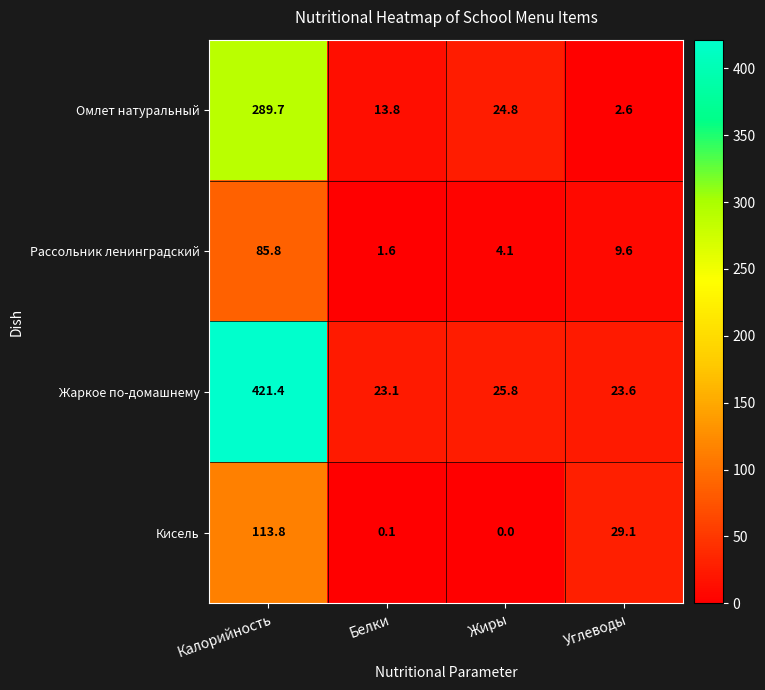

At Углеводы, list the series in order from largest to smallest.

Кисель, Жаркое по-домашнему, Рассольник ленинградский, Омлет натуральный